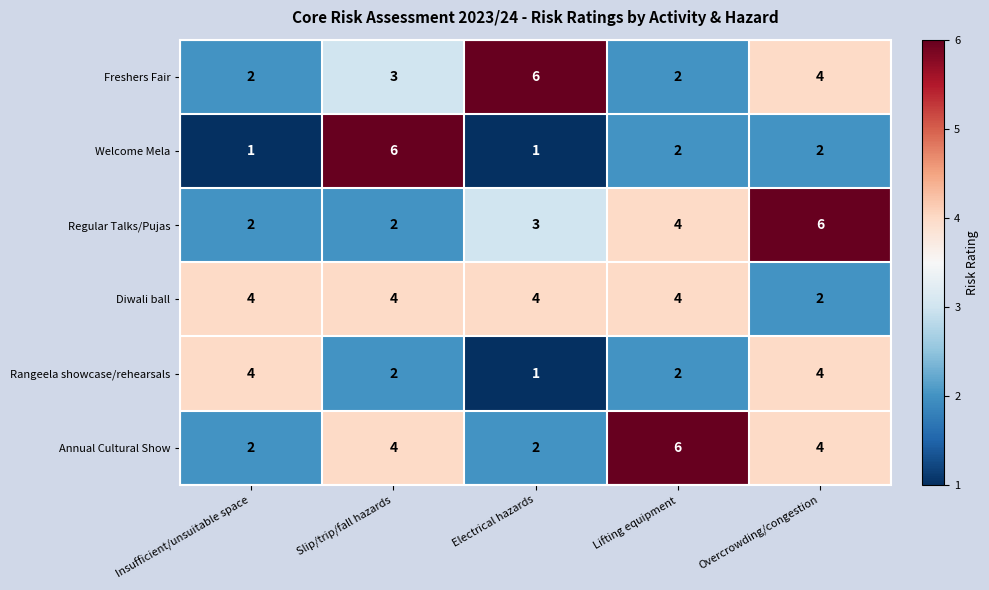

True or false: Freshers Fair has a value of 4 at Overcrowding/congestion.

True